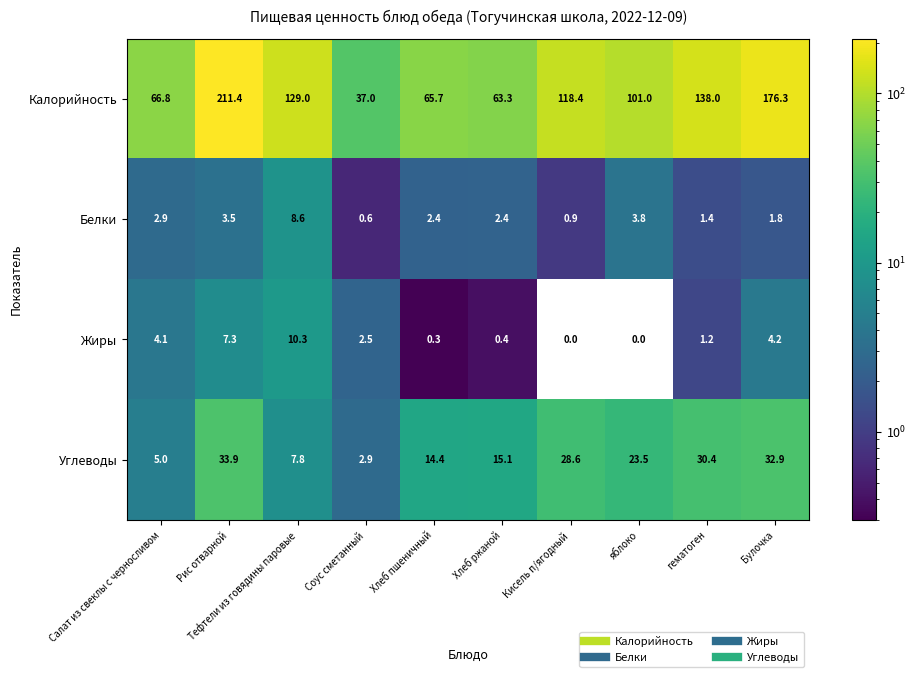

Read the Углеводы value at Хлеб ржаной.

15.1